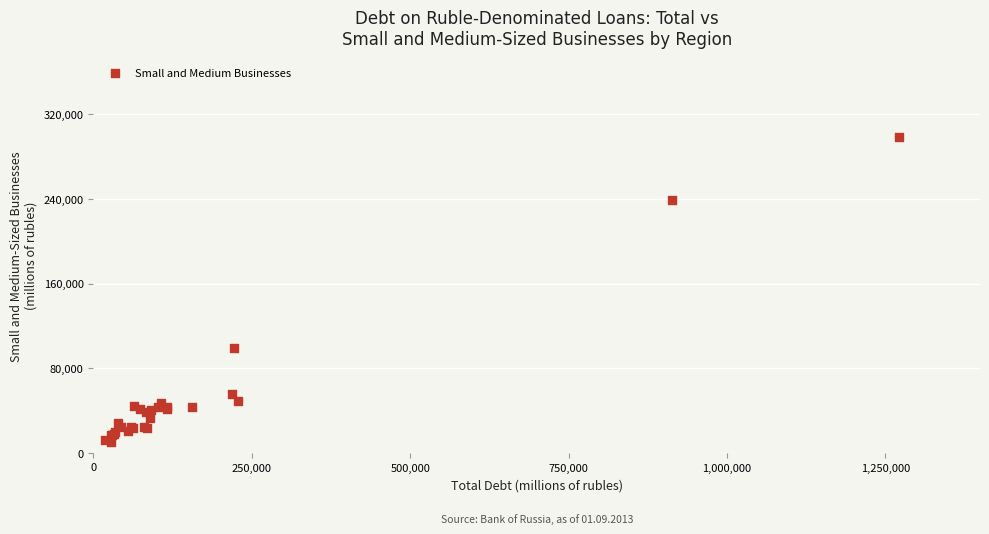

What Y value in the scatter plot is closest to 154674?

98890